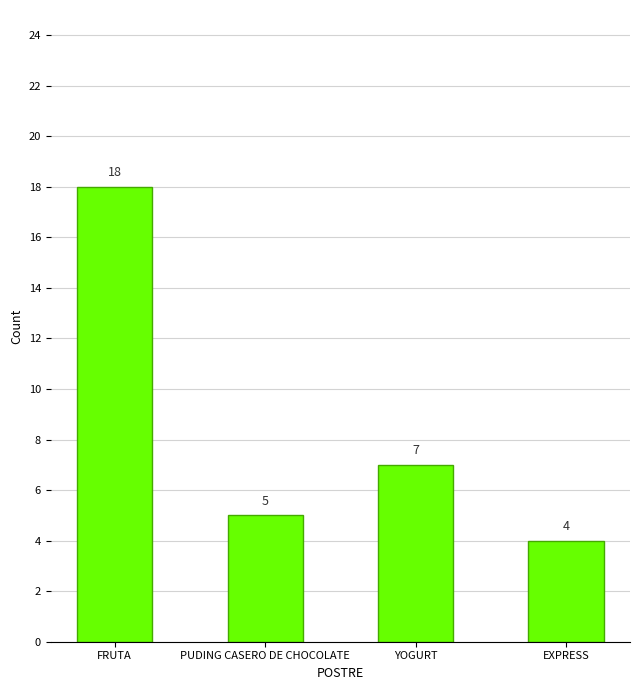

What position from the left is EXPRESS?

4